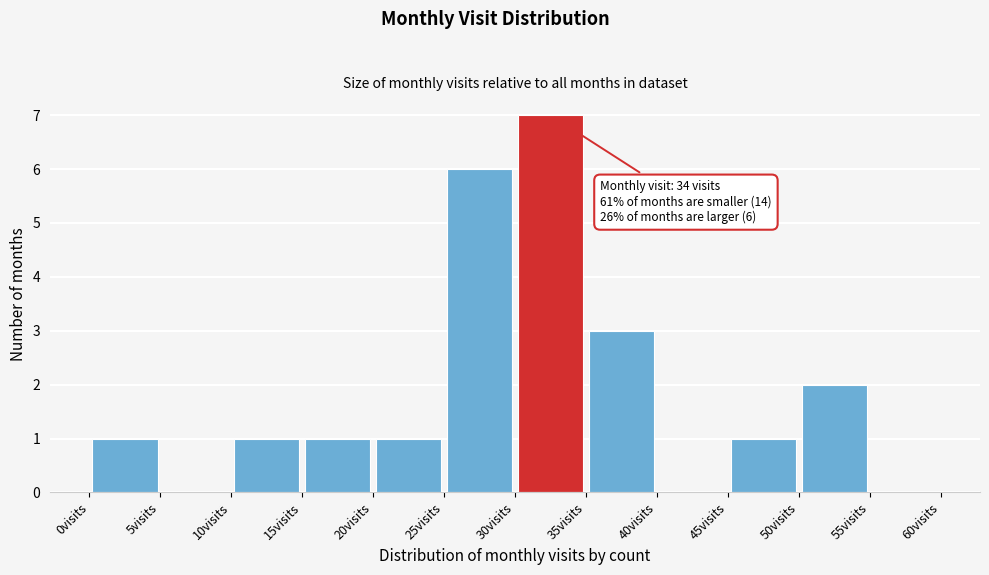

Which range on the x-axis has the tallest bar?

30 to 35